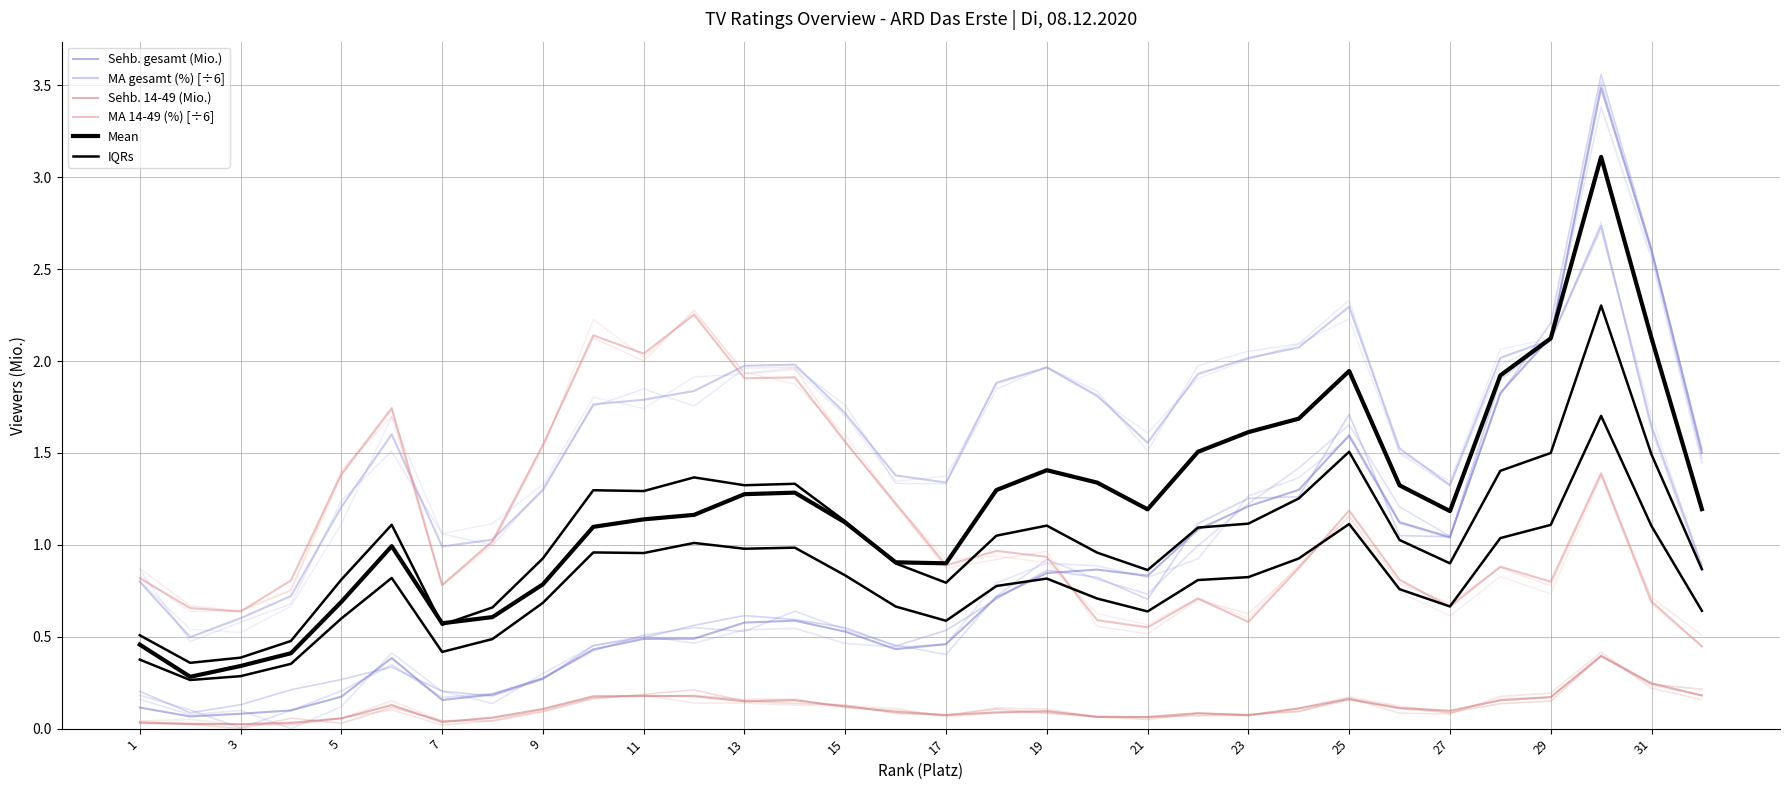

Which series has the largest total across all categories?

MA gesamt (%) [÷6]